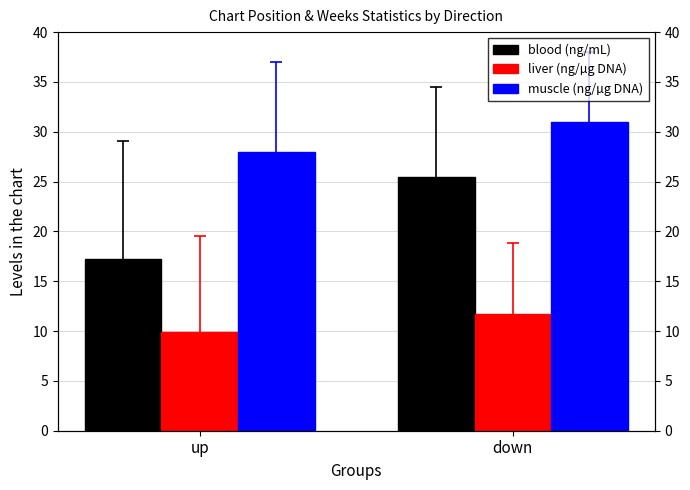

At which category does the chart reach its minimum across all series?

up